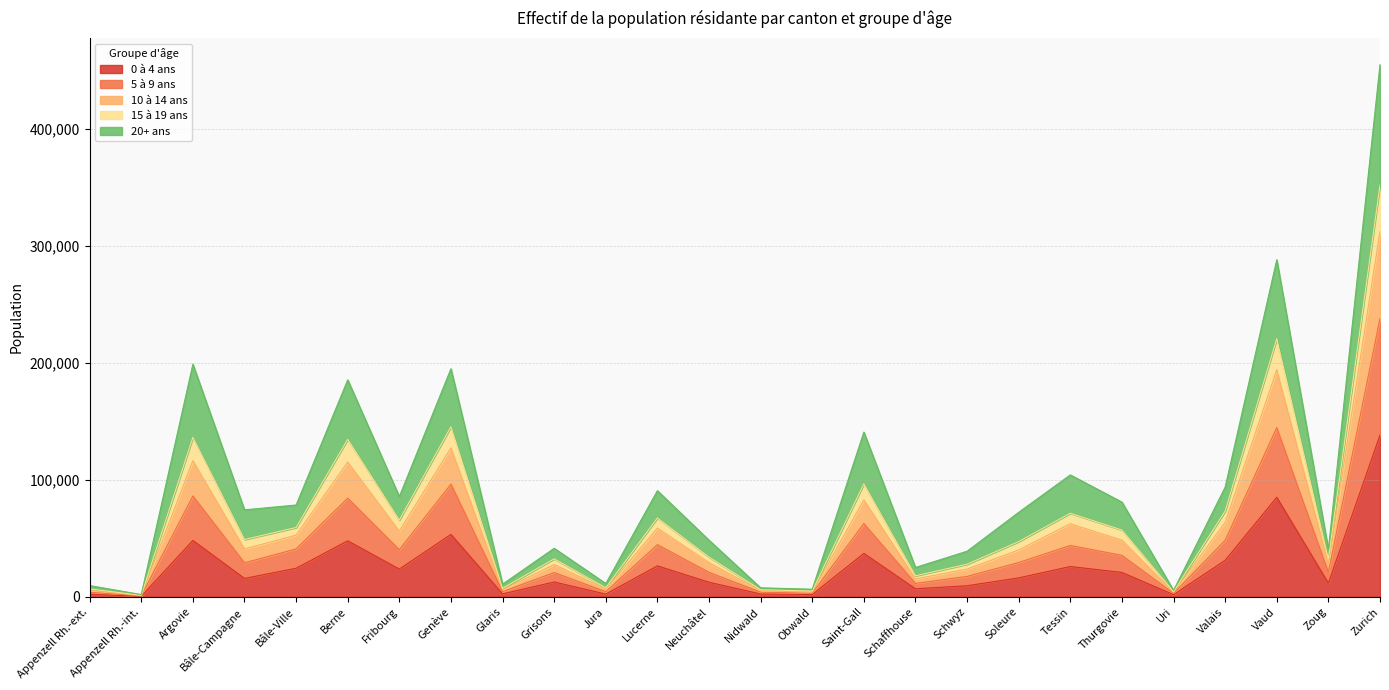

What is the label of the 22nd point from the left?

Uri